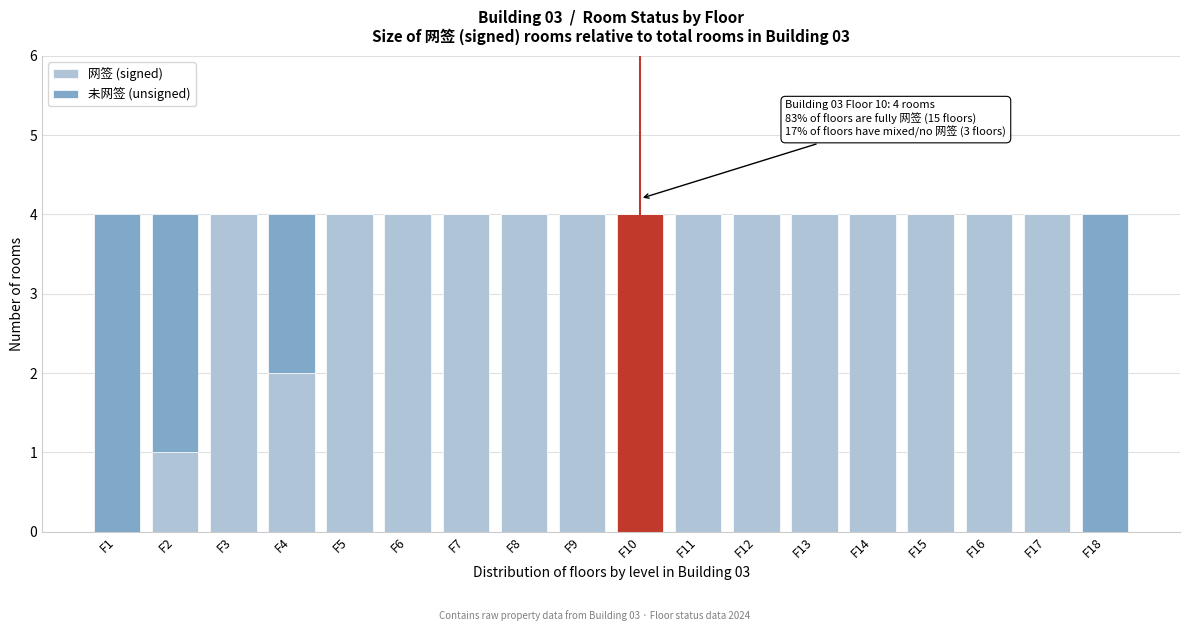

What is the maximum value for 网签 (signed)?

4